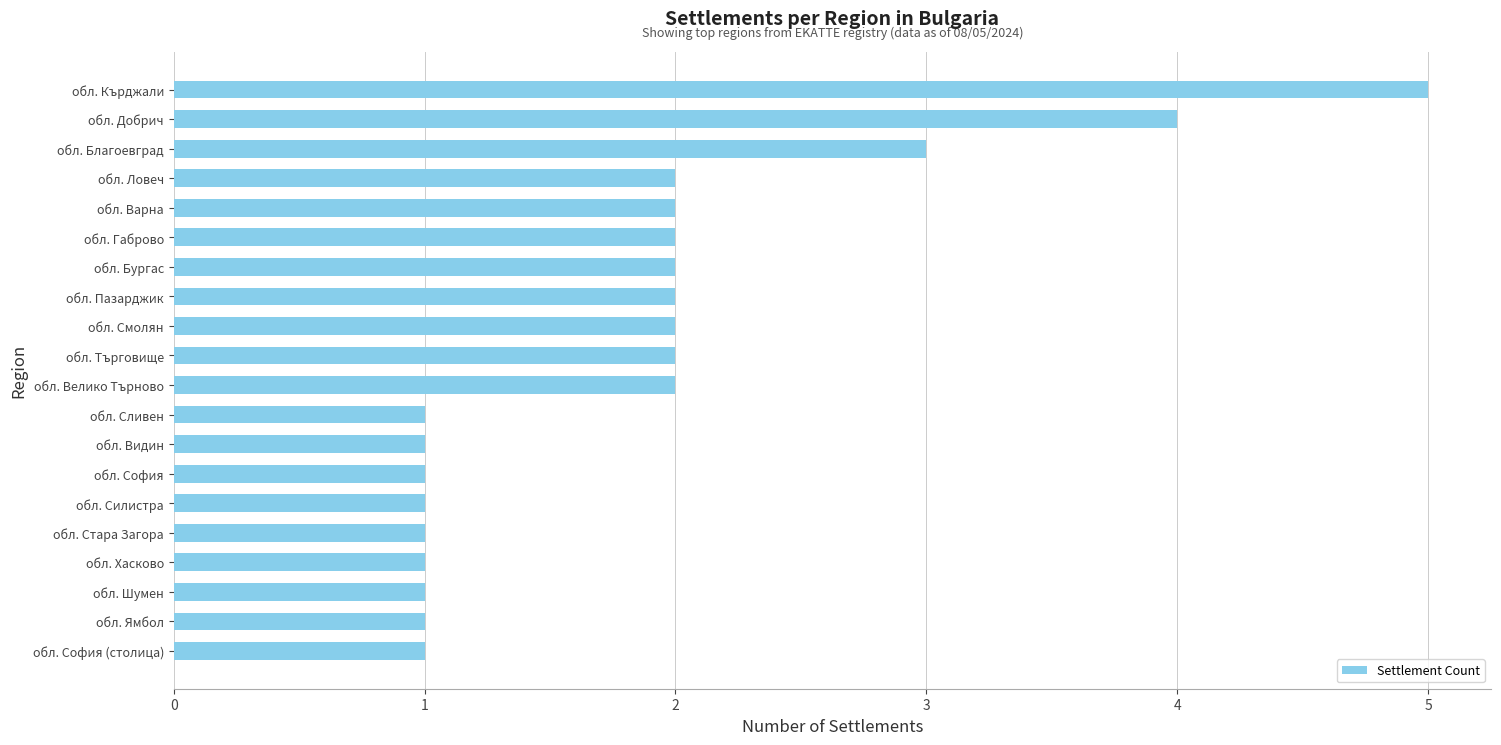

The value at обл. Силистра is 0. True or false?

False